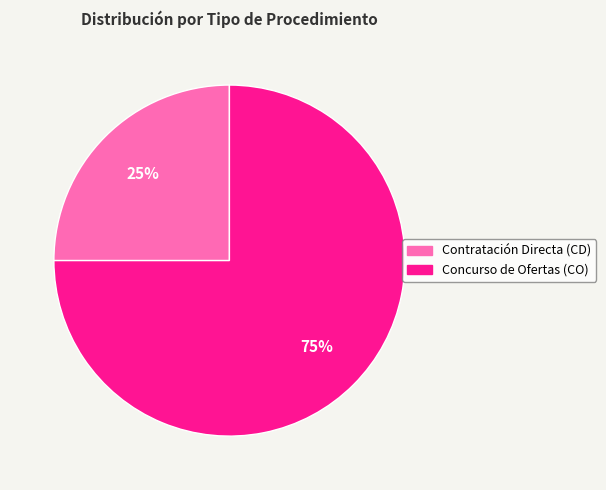

True or false: Contratación Directa (CD) accounts for 25% of the total.

True